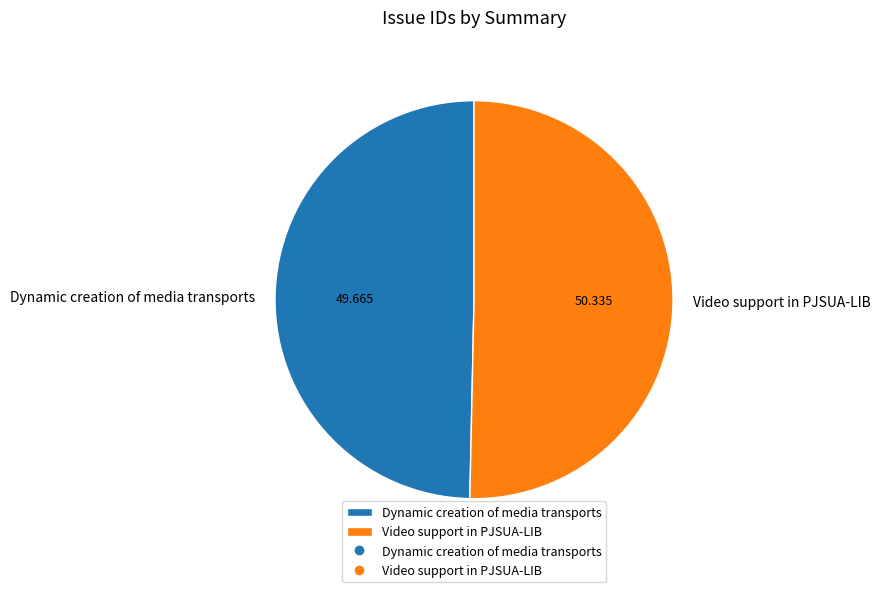

Which category has the smallest portion of the pie?

Dynamic creation of media transports